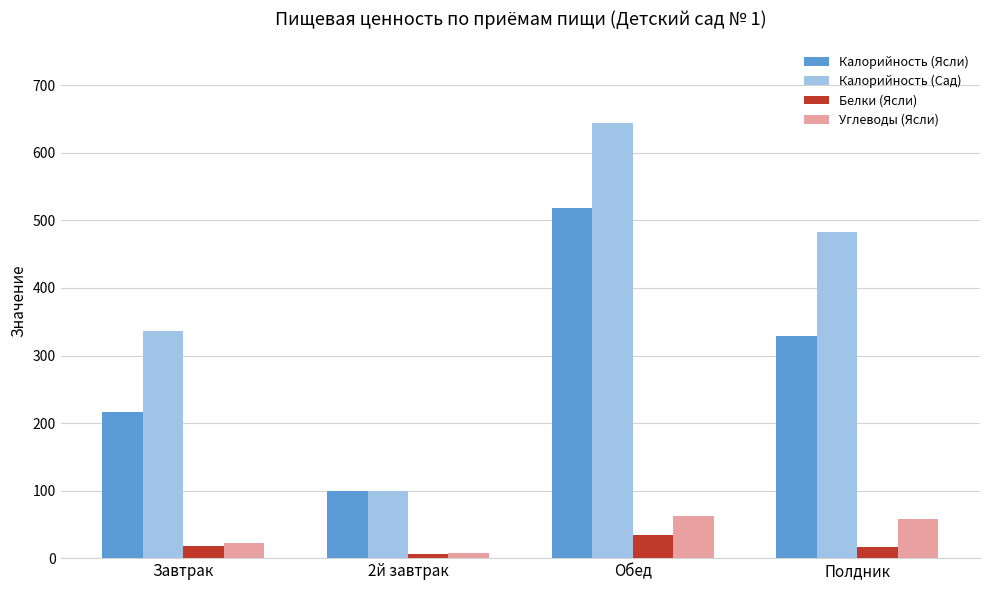

What is the average value of the Калорийность (Сад) series?

391.0